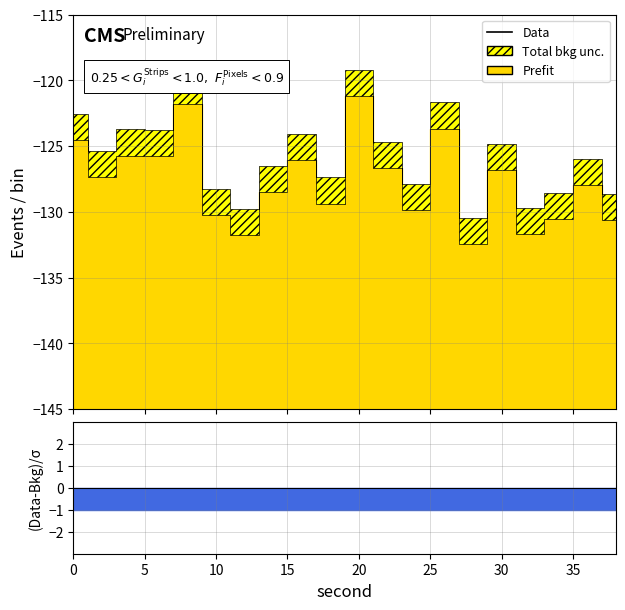

The Total bkg unc. series shows -128.7 at 38. True or false?

True